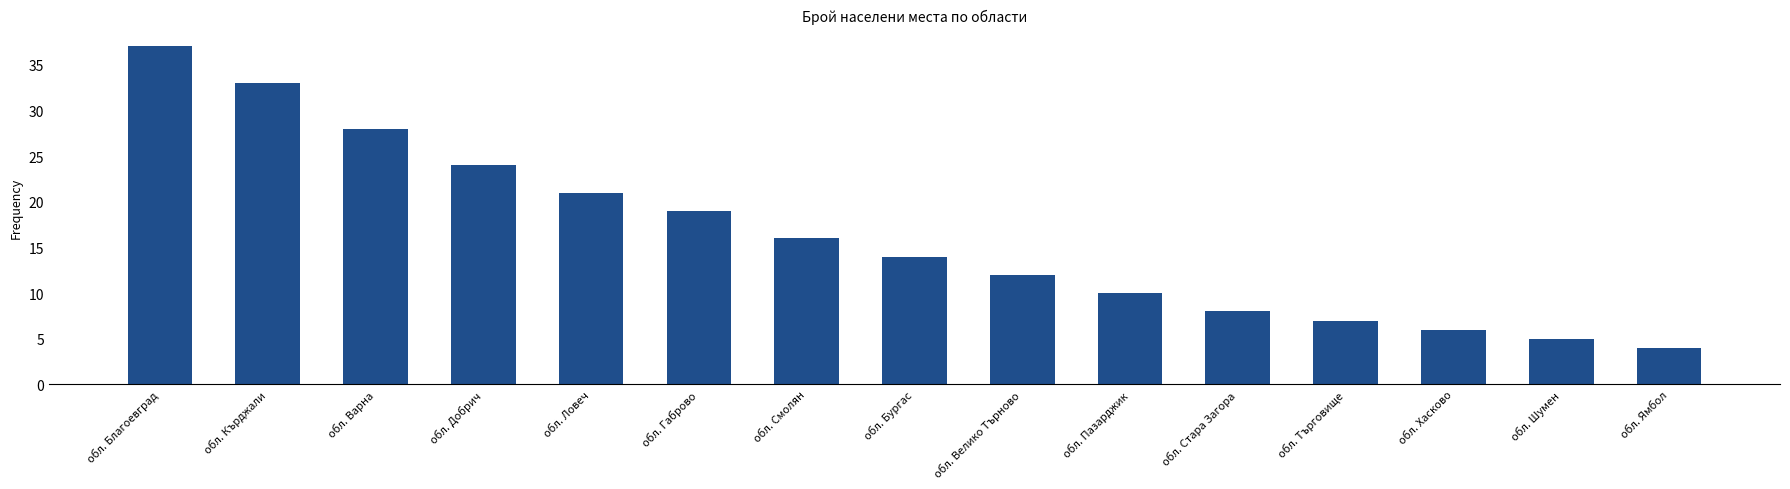

Rank the categories by value from highest to lowest.

обл. Благоевград, обл. Кърджали, обл. Варна, обл. Добрич, обл. Ловеч, обл. Габрово, обл. Смолян, обл. Бургас, обл. Велико Търново, обл. Пазарджик, обл. Стара Загора, обл. Търговище, обл. Хасково, обл. Шумен, обл. Ямбол